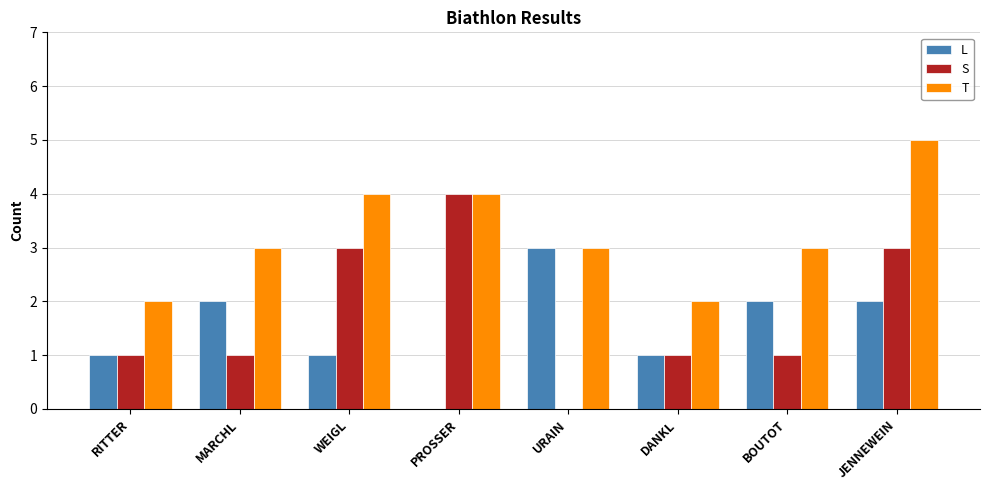

The L series shows 0 at DANKL. True or false?

False